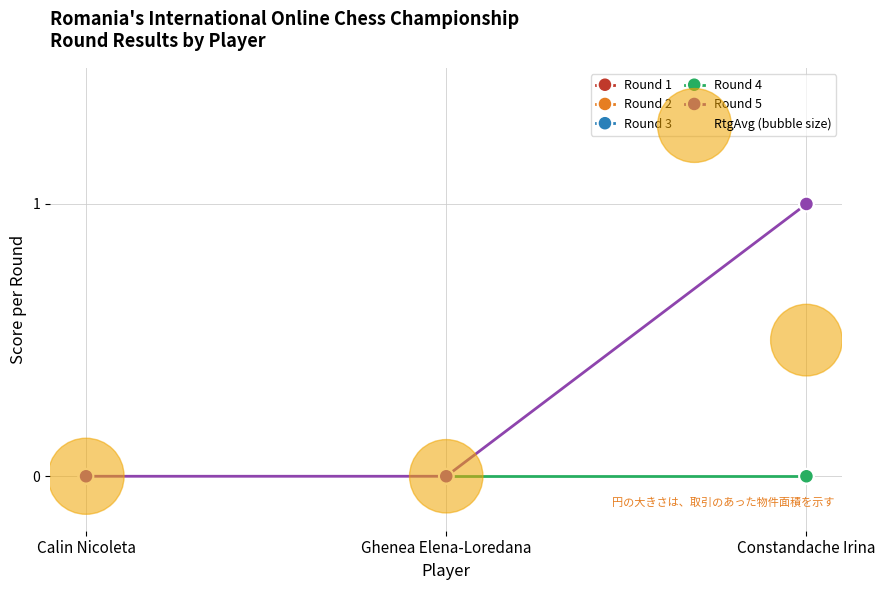

Which series reaches the minimum Y coordinate?

Round 1